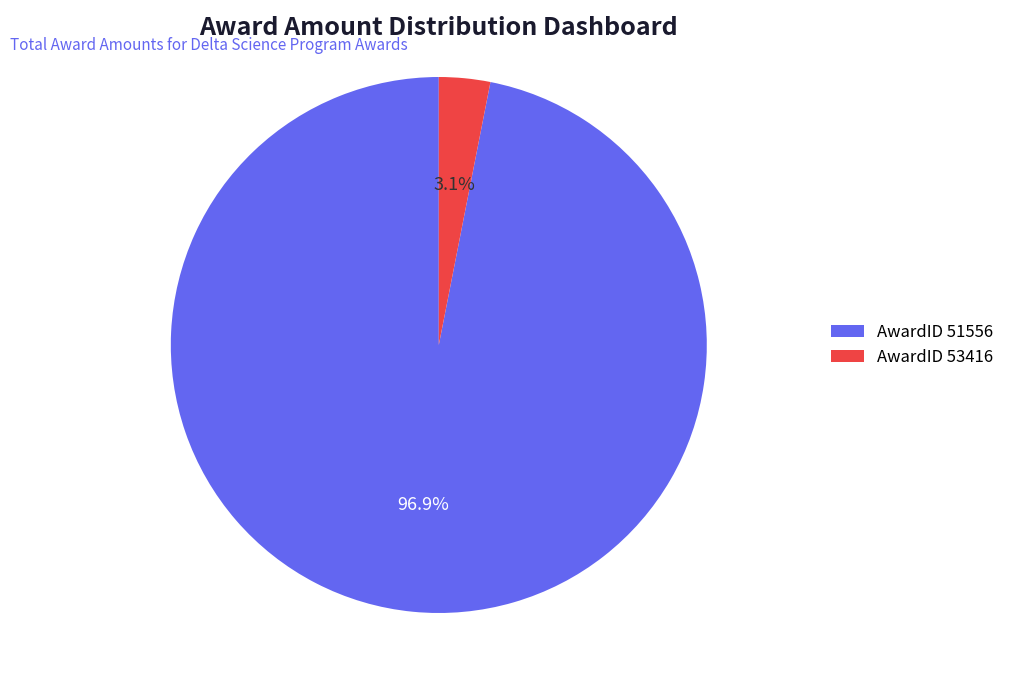

Which category has the smallest portion of the pie?

AwardID 53416